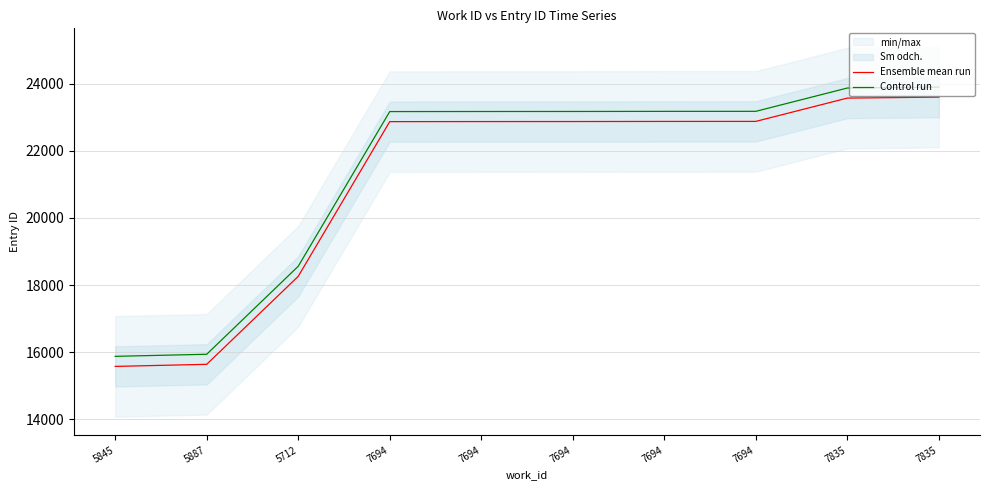

True or false: Ensemble mean run and Control run cross at least once.

False